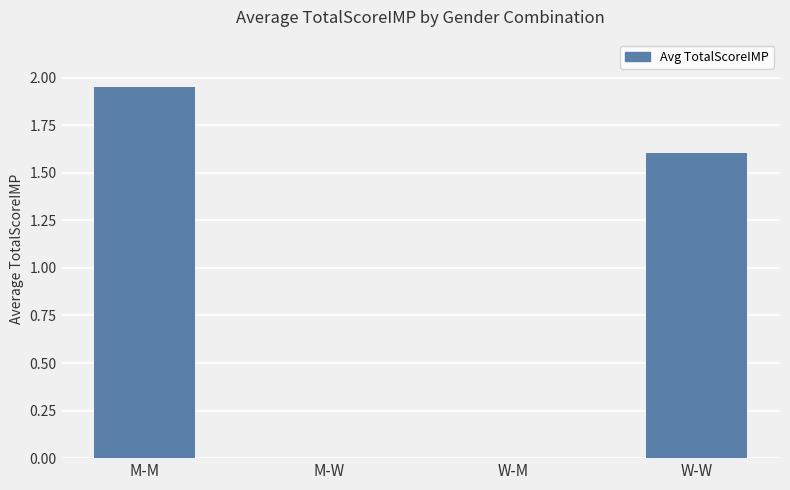

Is it true that the value at W-W is 2.7?

False